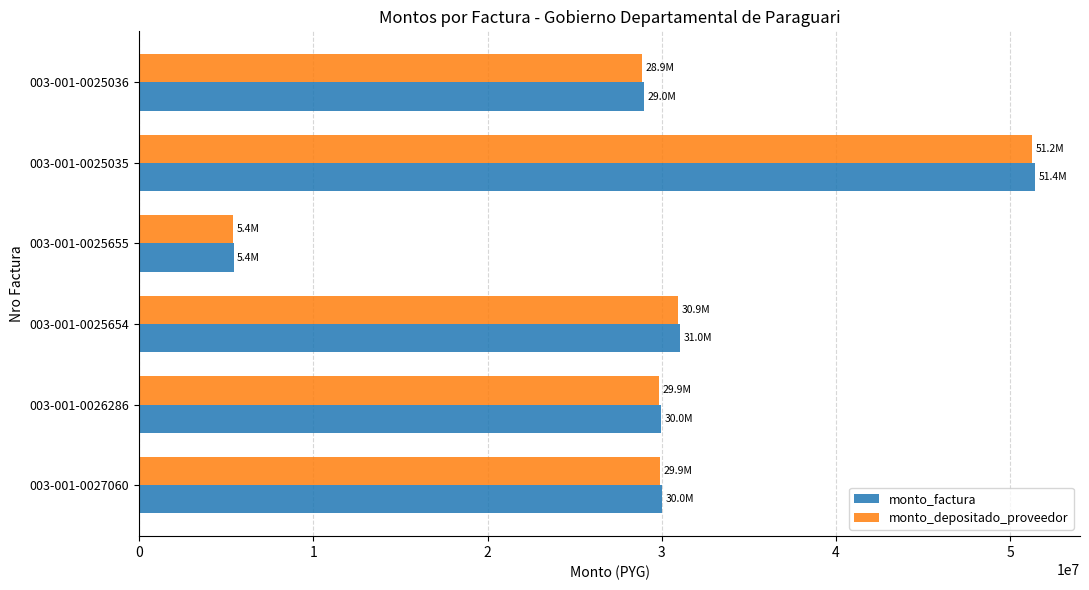

The value of monto_factura at 003-001-0025035 is 51430000. True or false?

True